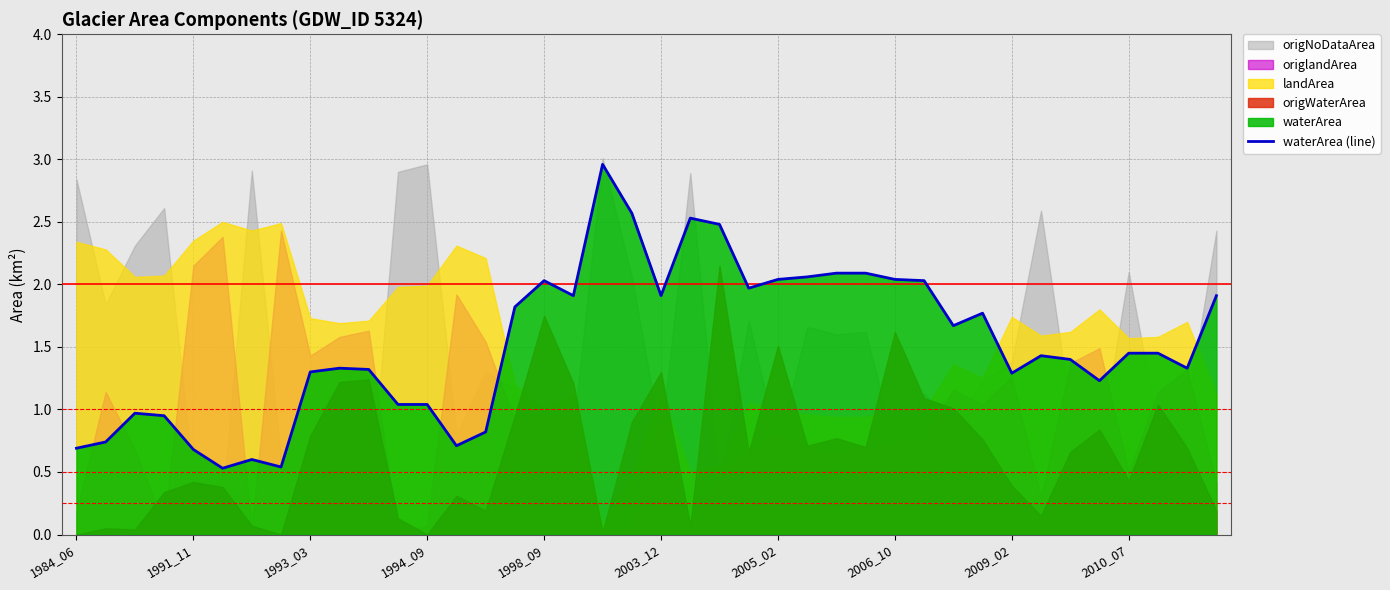

The waterArea (line) series shows 1.3 at 2009_02. True or false?

True